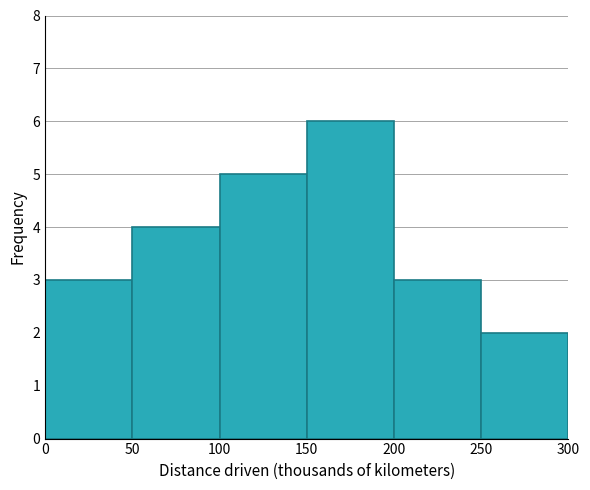

Reading left to right, transcribe this chart: for each bar, give the range it covers on the x-axis and its height. The values are not printed on the chart, so give them approximately, as read against the axis.

0 to 50: 3
50 to 100: 4
100 to 150: 5
150 to 200: 6
200 to 250: 3
250 to 300: 2